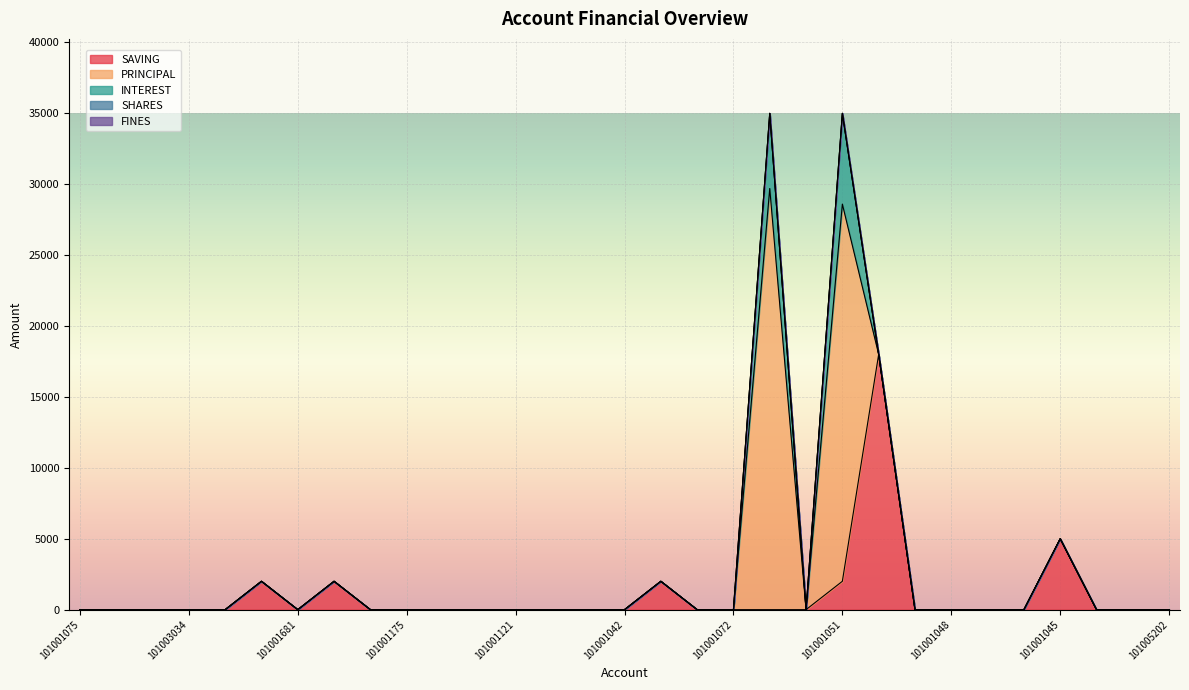

Count the number of categories in the chart.

31